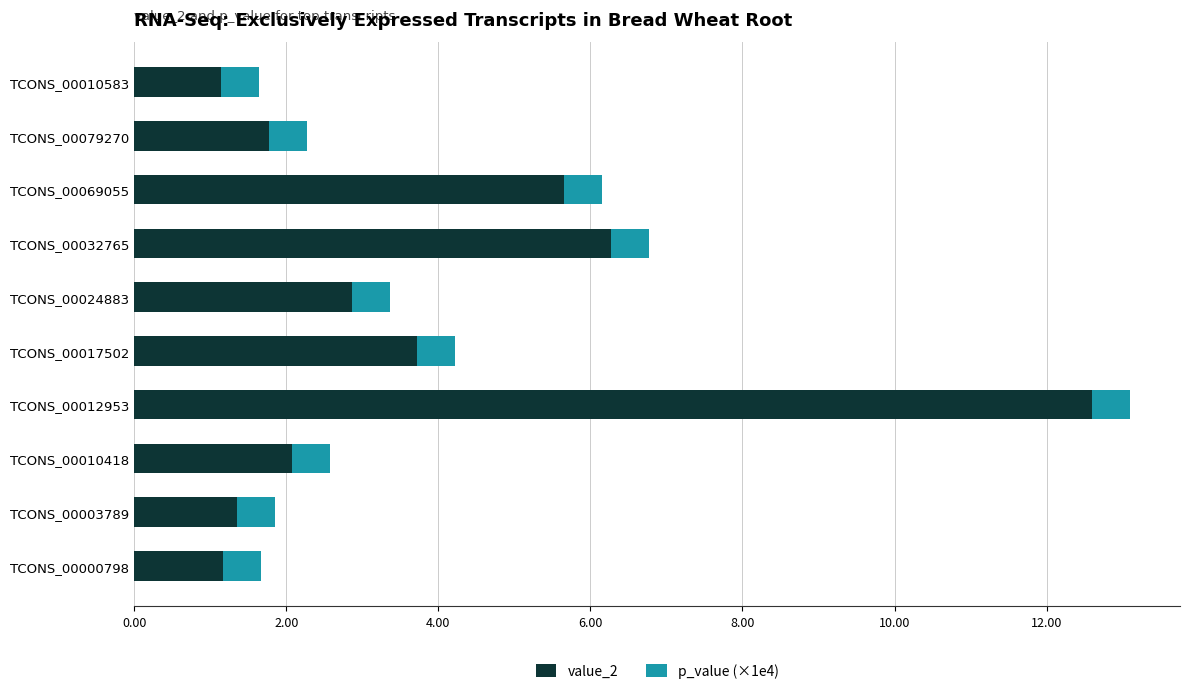

At which category is the sum across all series the highest?

TCONS_00012953